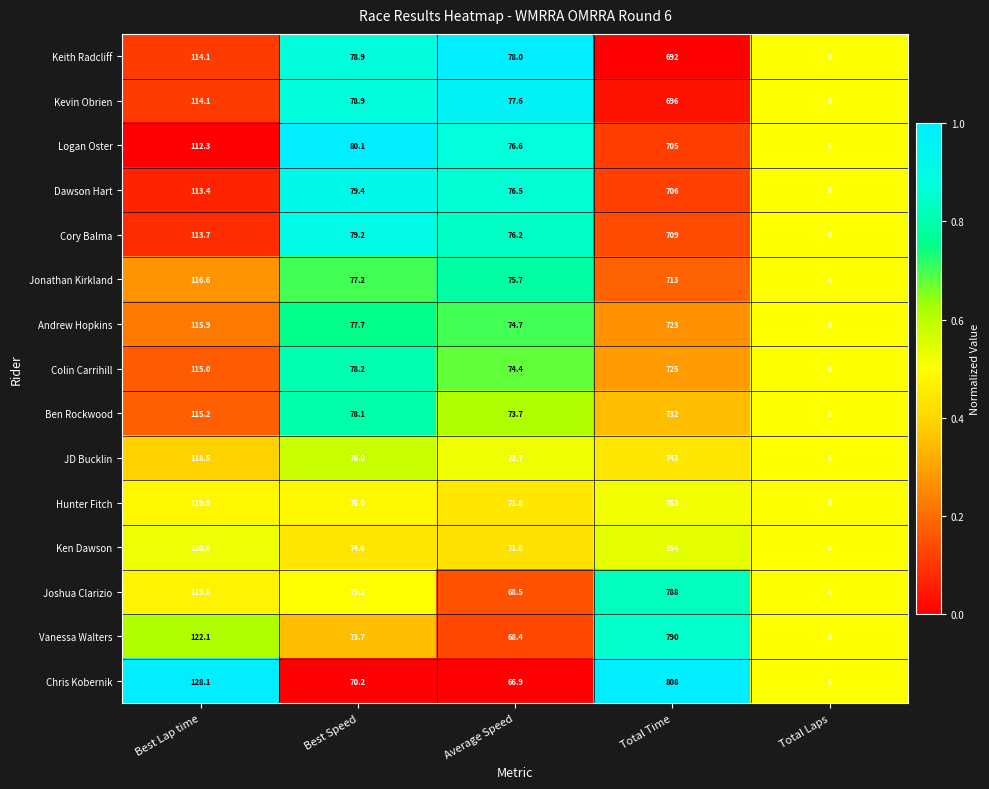

What is the average value of the Colin Carrihill series?

199.7